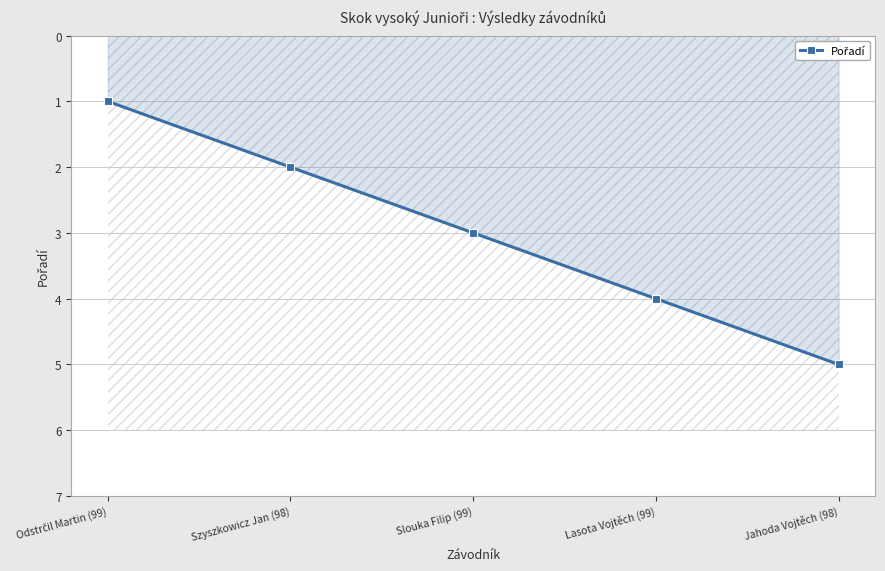

Does the chart display data point markers on the line(s)?

Yes